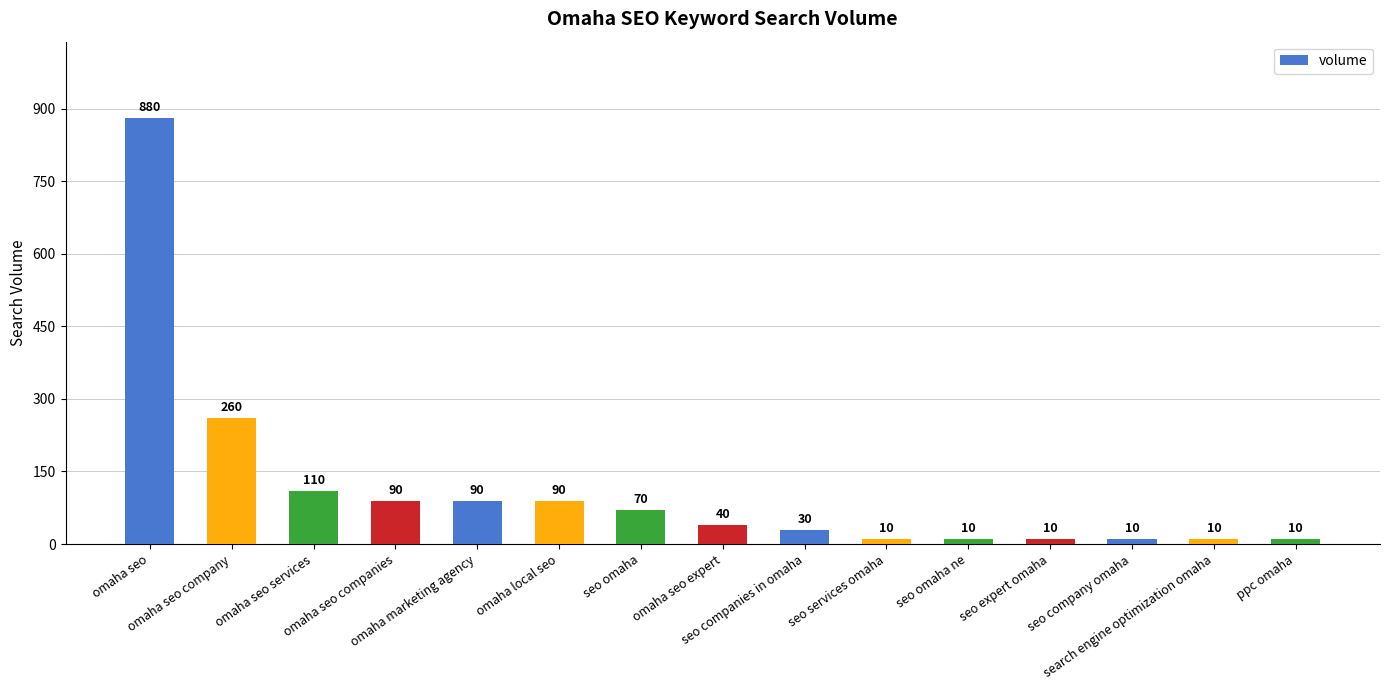

What is the minimum value shown in the chart?

10